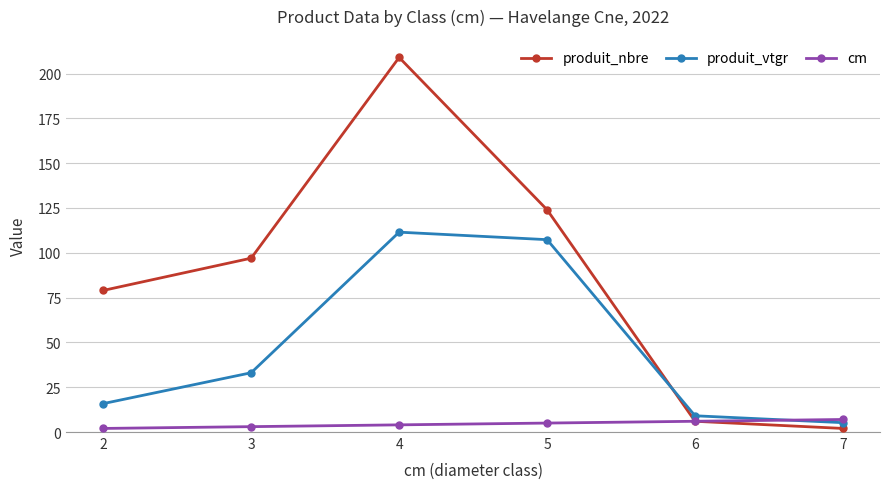

List the series in order of their overall mean, highest first.

produit_nbre, produit_vtgr, cm